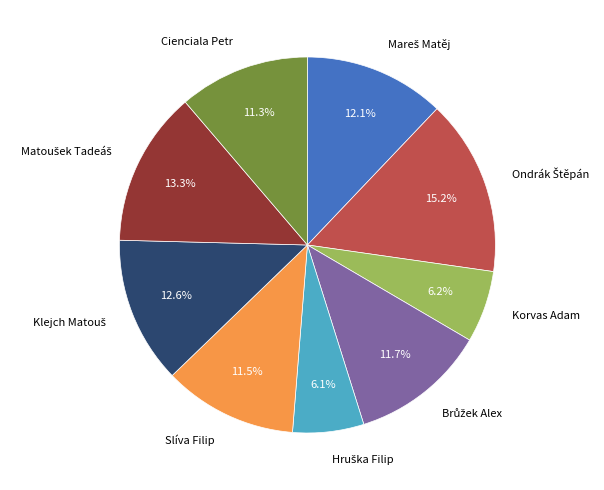

How much of the chart is everything except Cienciala Petr?

88.7%